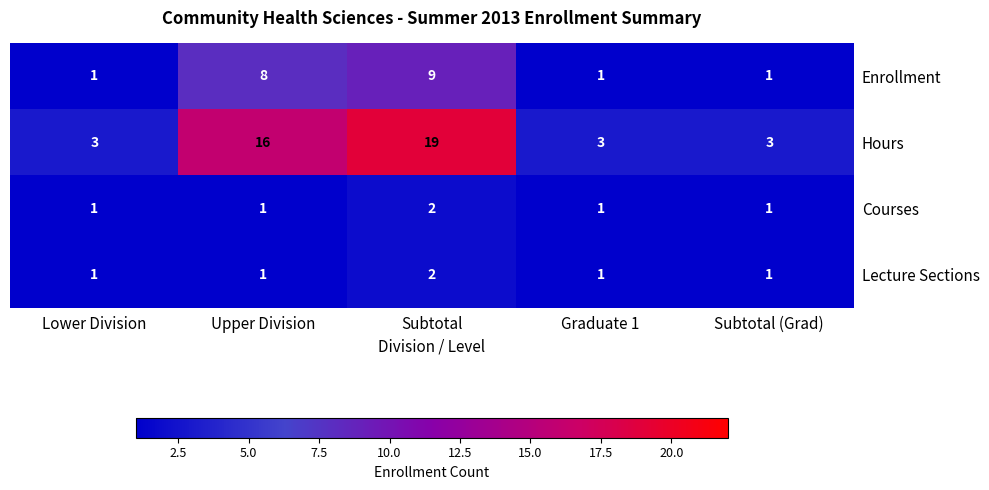

What is the highest value of the Enrollment series?

9